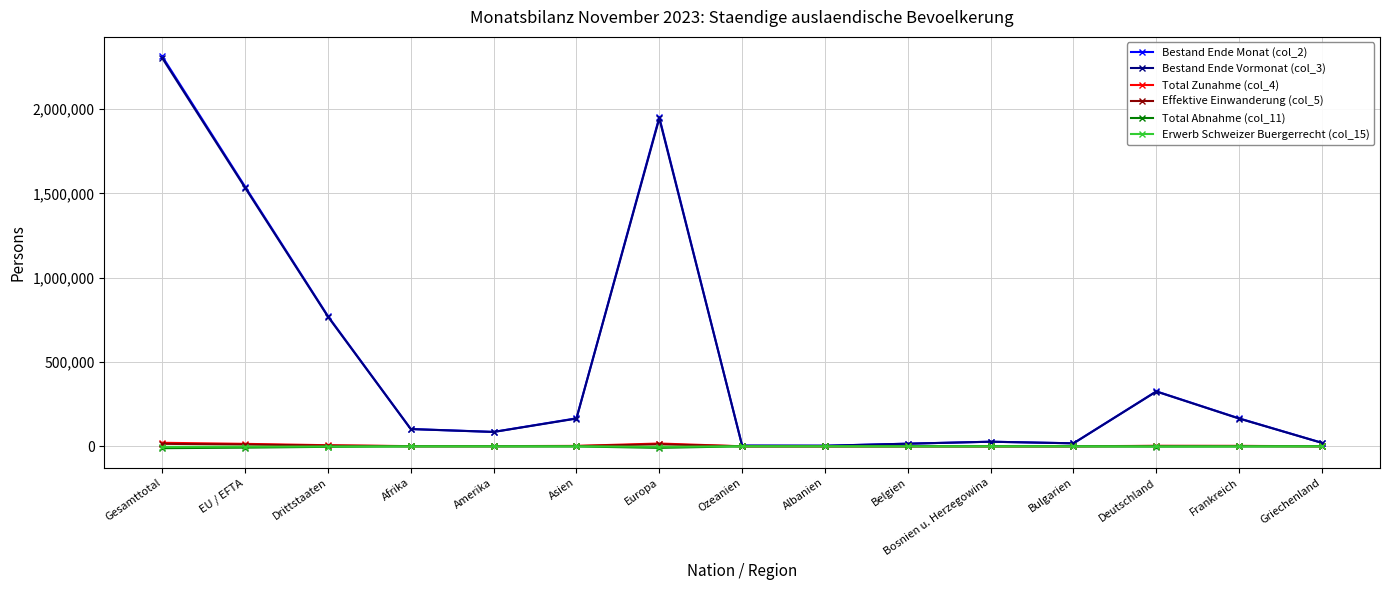

What is the smallest value displayed?

-11164